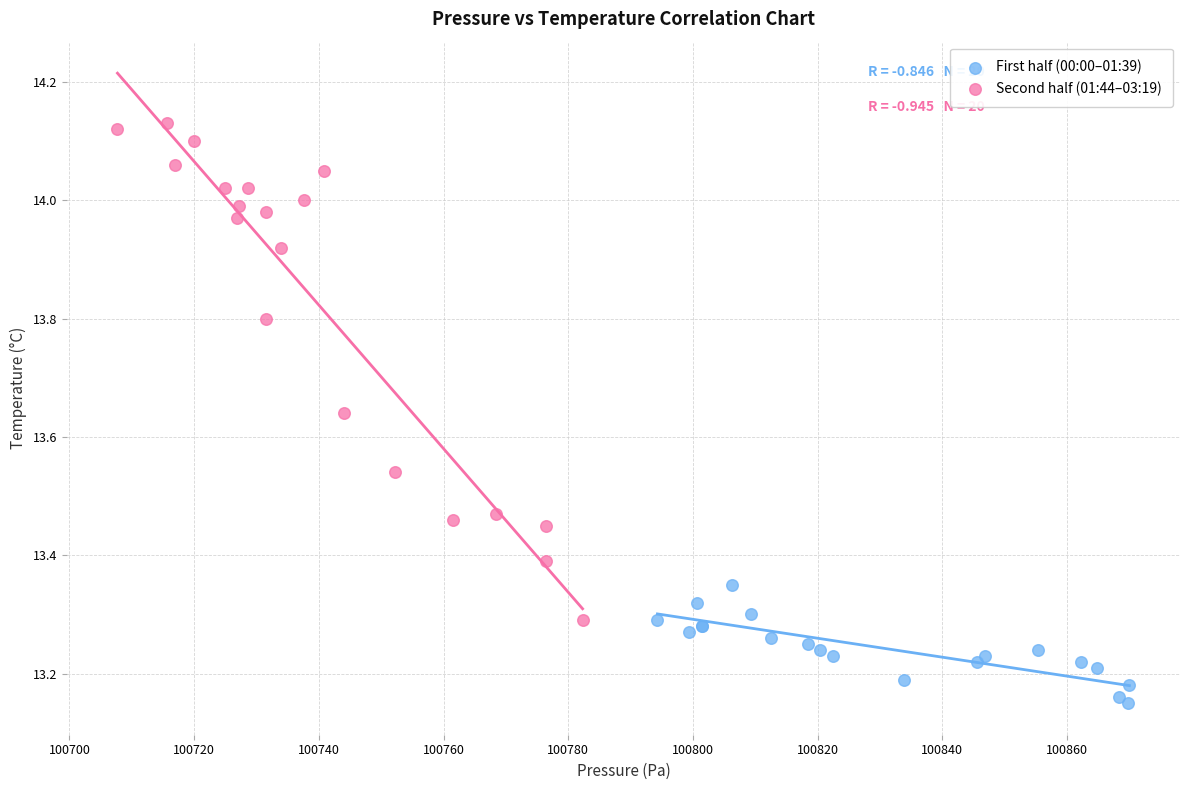

Which series contains the highest Y value?

Second half (01:44–03:19)